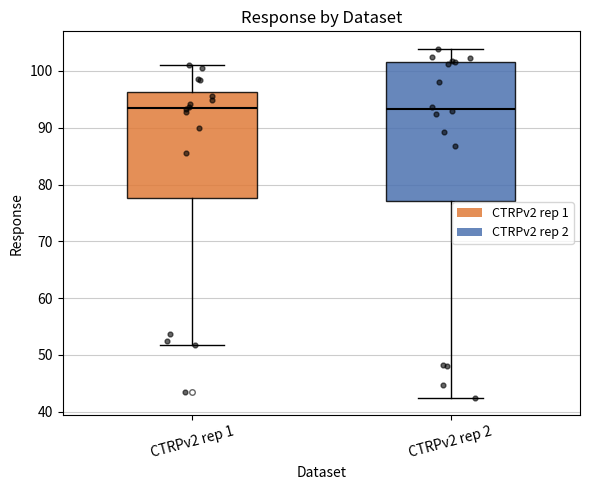

Reading left to right, transcribe this box plot: for each box, give where its median line is, the range the box spans, and where its two whiskers end, as read against the y-axis. The values are not printed on the chart, so give them approximately, as read against the axis.

CTRPv2 rep 1: median 93, box 78 to 96, whiskers 52 to 101
CTRPv2 rep 2: median 93, box 77 to 102, whiskers 42 to 104